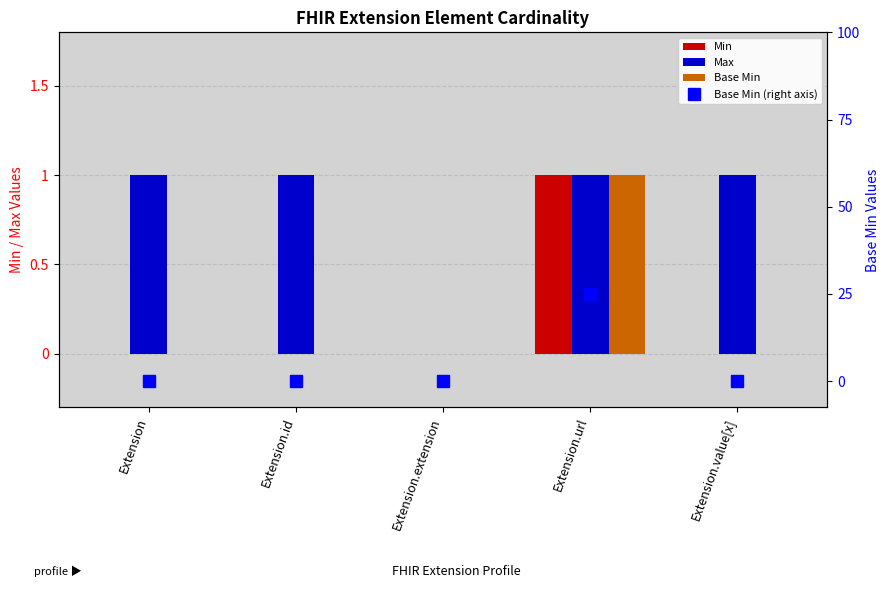

What position from the right is Extension?

5